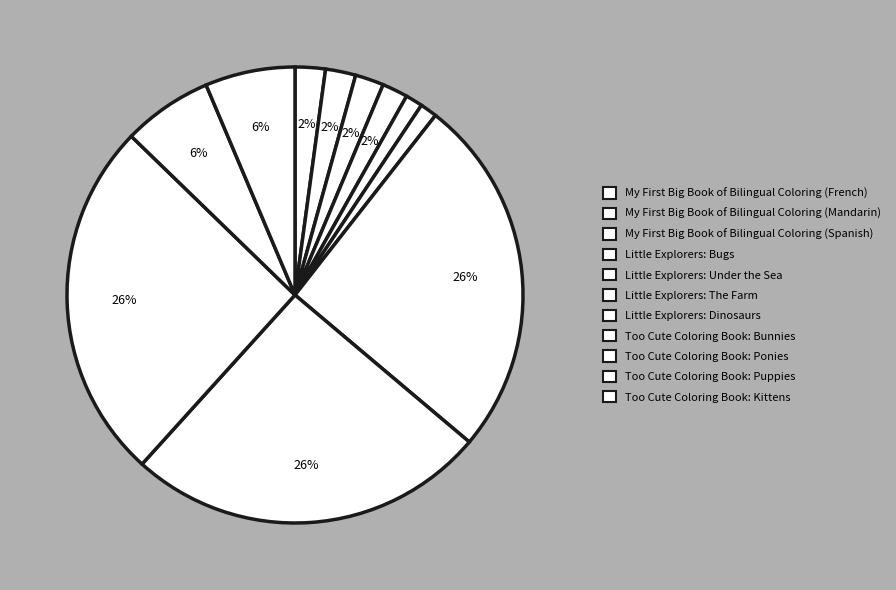

Which category has the smallest portion of the pie?

Little Explorers: The Farm